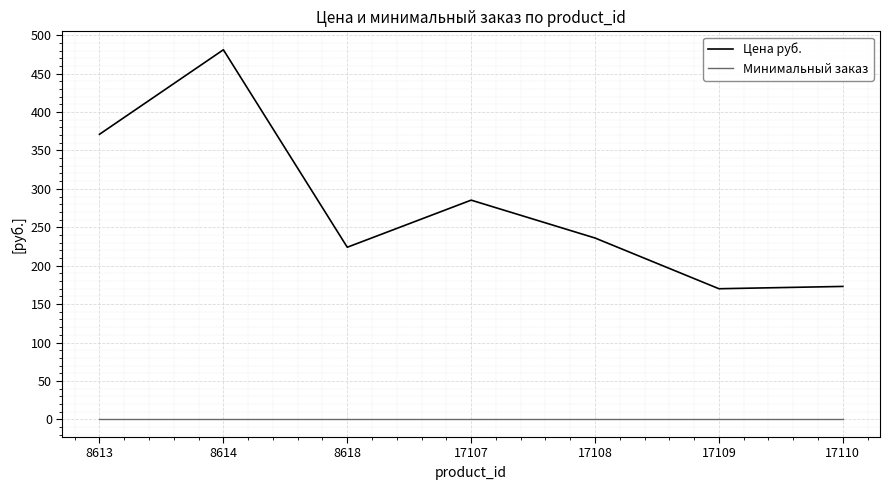

What is the spread (max minus min) of values at 8614?

480.0